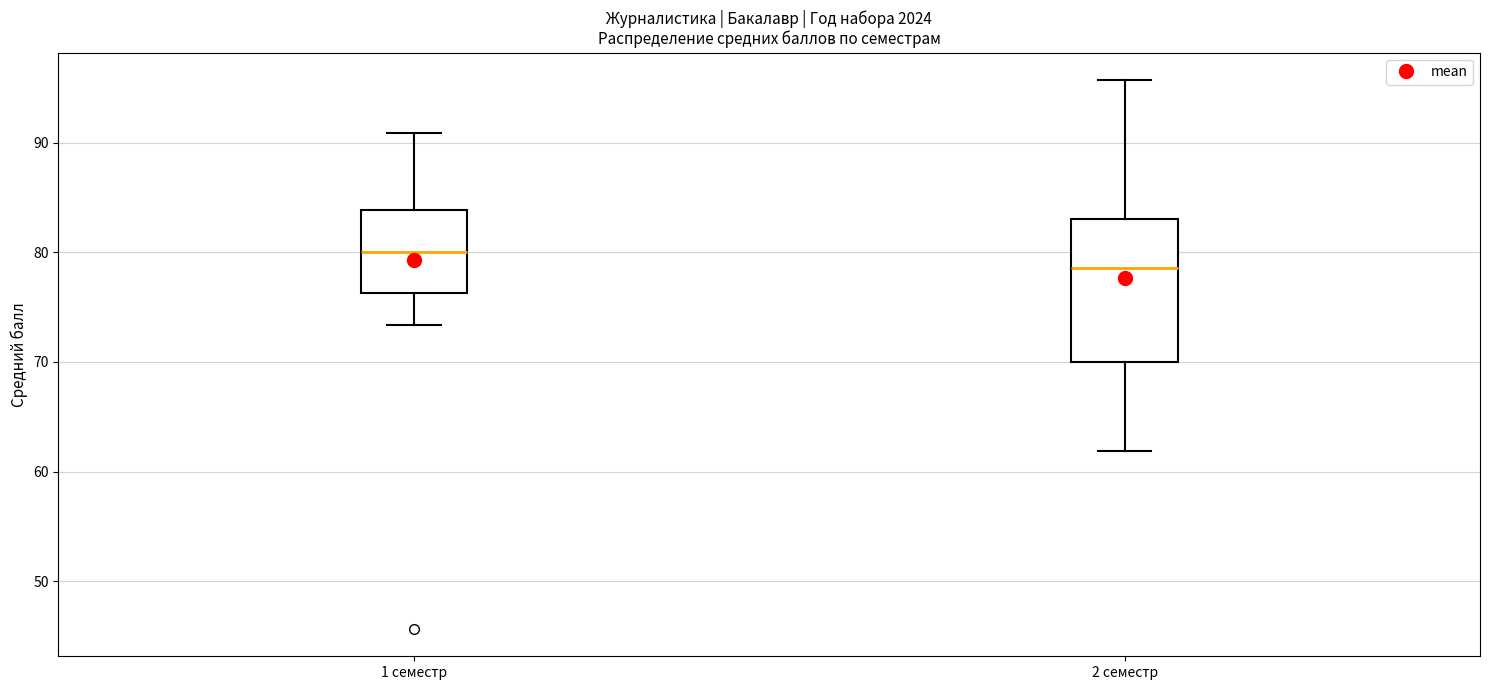

Reading left to right, read every box against the y-axis: the position of its median line, the range the box covers, and the ends of its whiskers. The values are not printed on the chart, so give them approximately, as read against the axis.

1 семестр: median 80, box 76 to 84, whiskers 73 to 91
2 семестр: median 79, box 70 to 83, whiskers 62 to 96